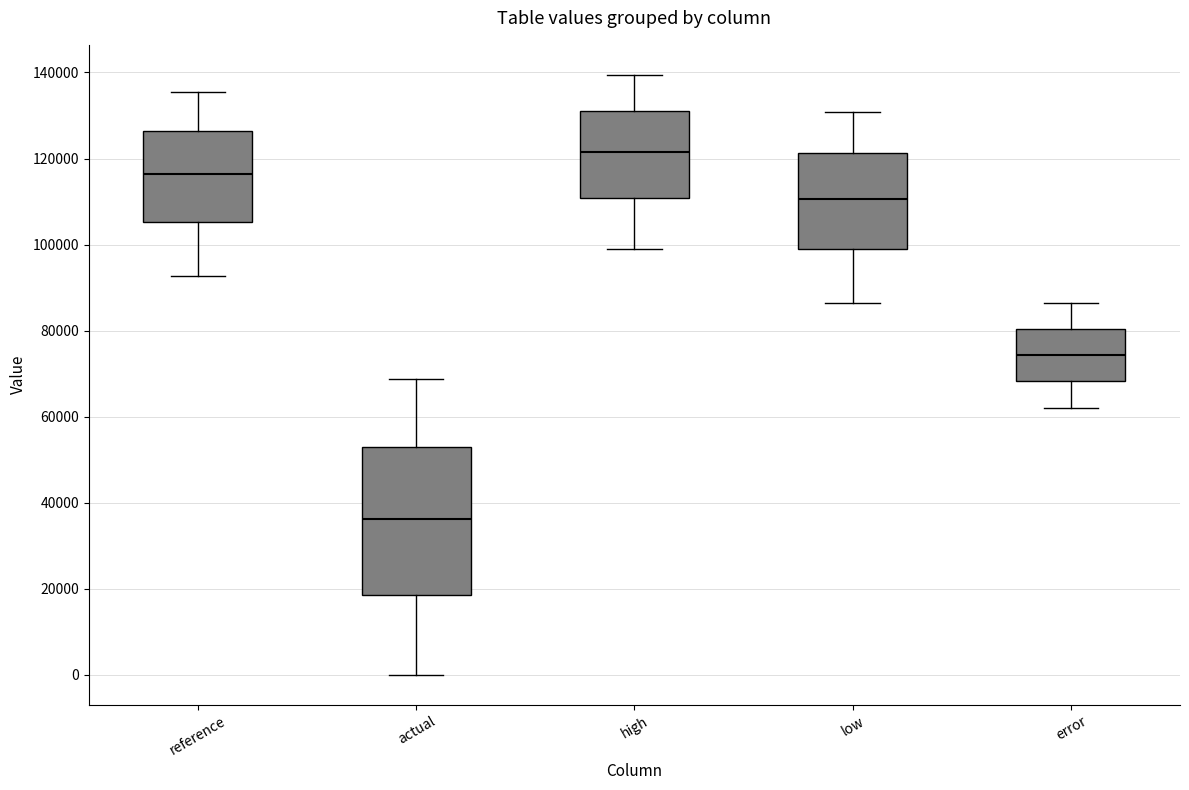

Reading left to right, read every box against the y-axis: the position of its median line, the range the box covers, and the ends of its whiskers. The values are not printed on the chart, so give them approximately, as read against the axis.

reference: median 116000, box 106000 to 126000, whiskers 92000 to 136000
actual: median 36000, box 18000 to 54000, whiskers 0 to 68000
high: median 122000, box 110000 to 132000, whiskers 100000 to 140000
low: median 110000, box 98000 to 122000, whiskers 86000 to 130000
error: median 74000, box 68000 to 80000, whiskers 62000 to 86000